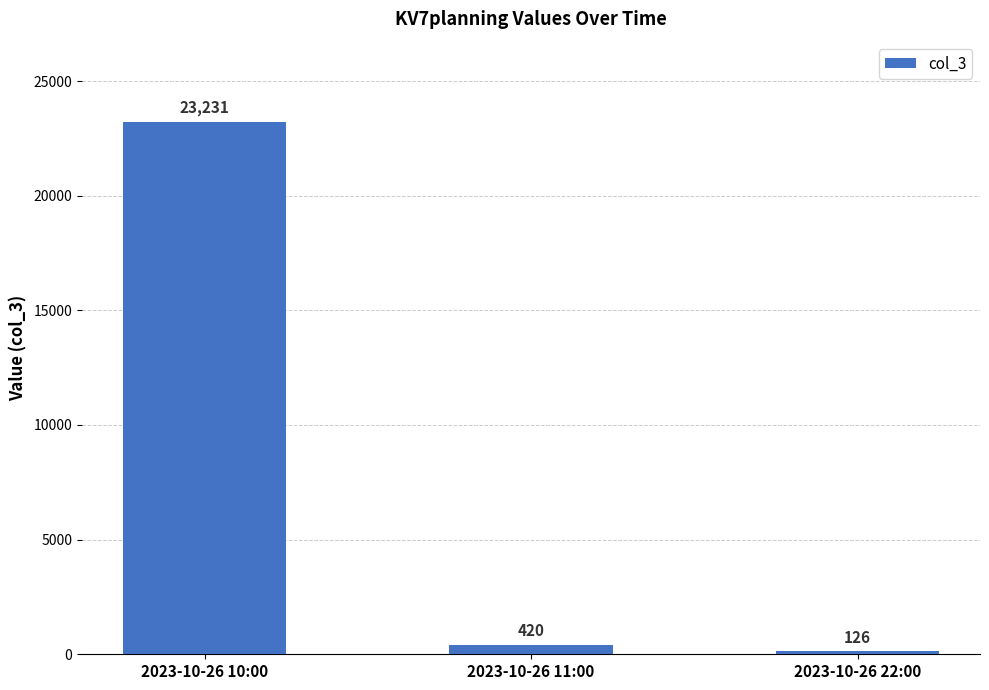

True or false: the data shows 420 at 2023-10-26 11:00.

True